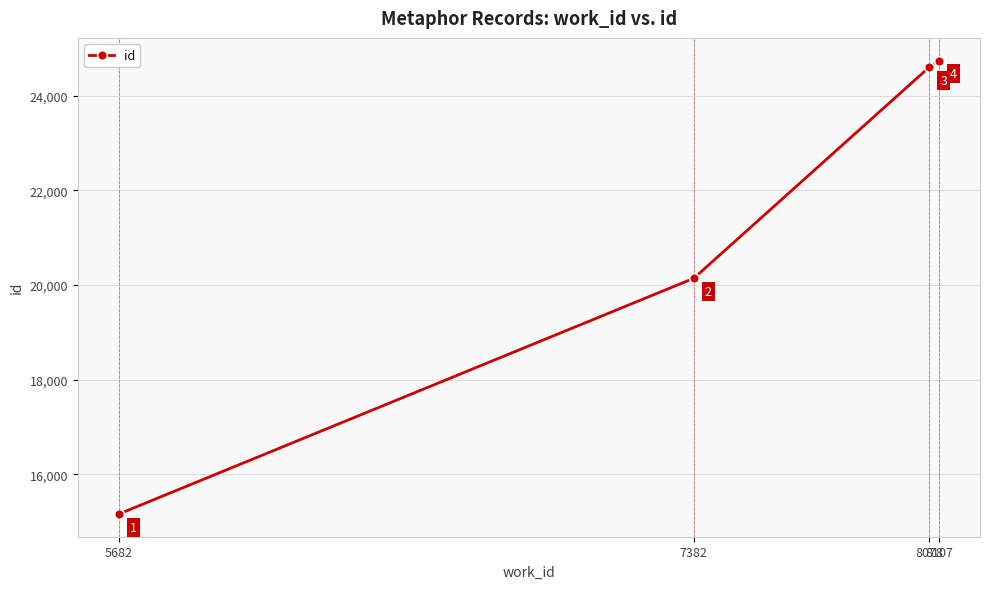

Reading right to left, list all the values displayed in this chart.

8107=24746	8078=24605	7382=20142	5682=15157